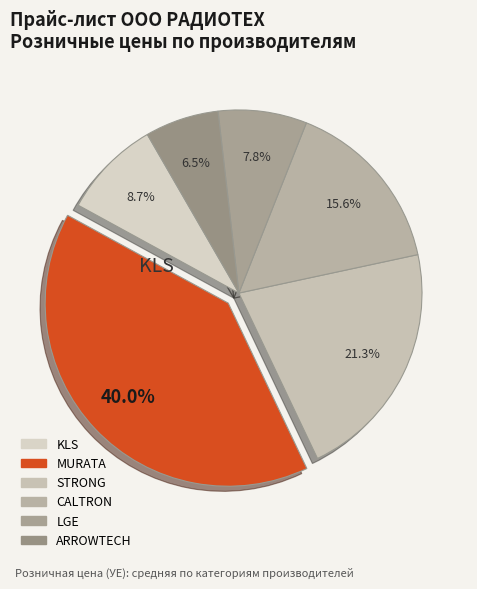

Count the number of slices in the pie.

6